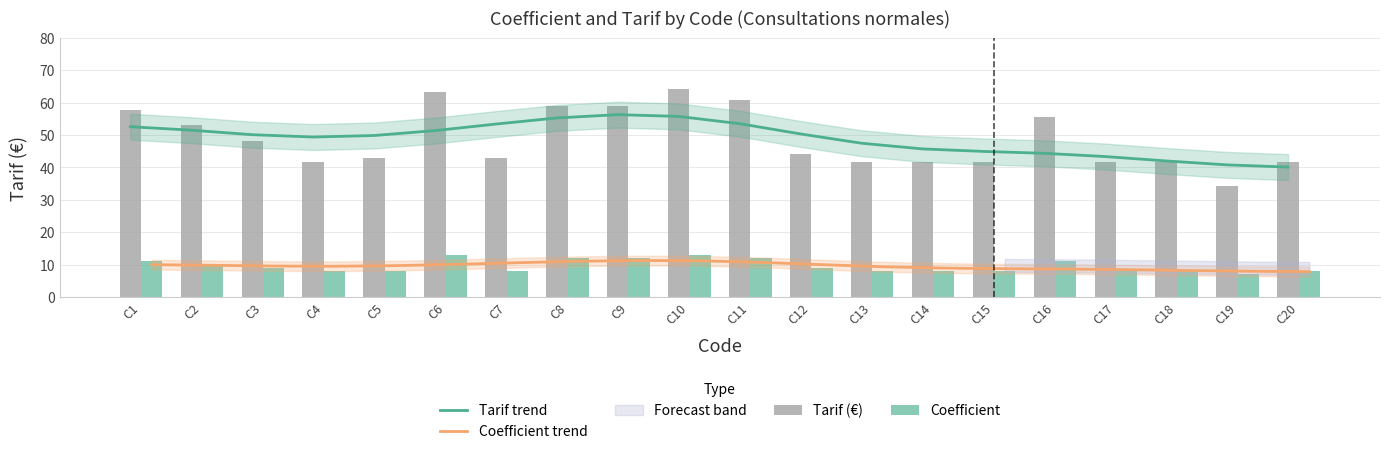

The Coefficient series shows 17.7 at C11. True or false?

False